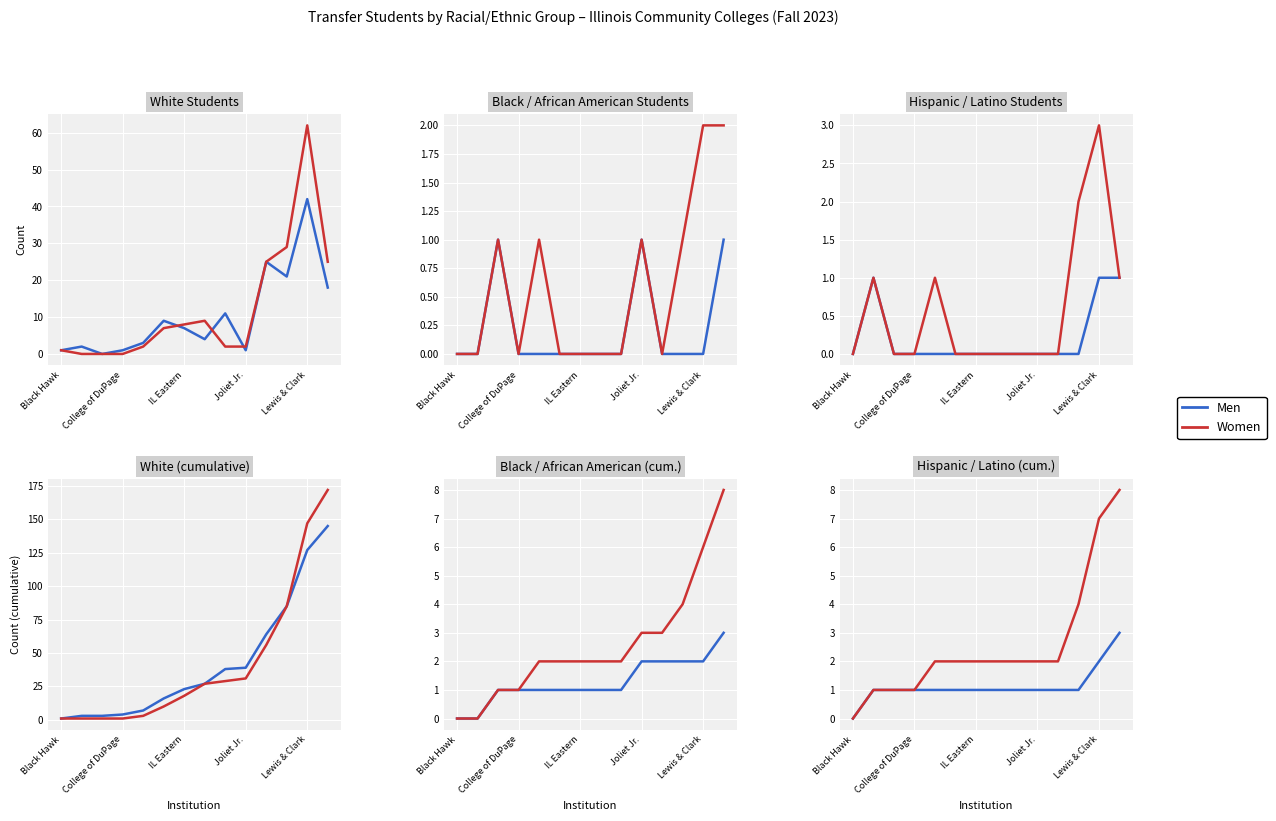

True or false: Men and Women cross at least once.

False